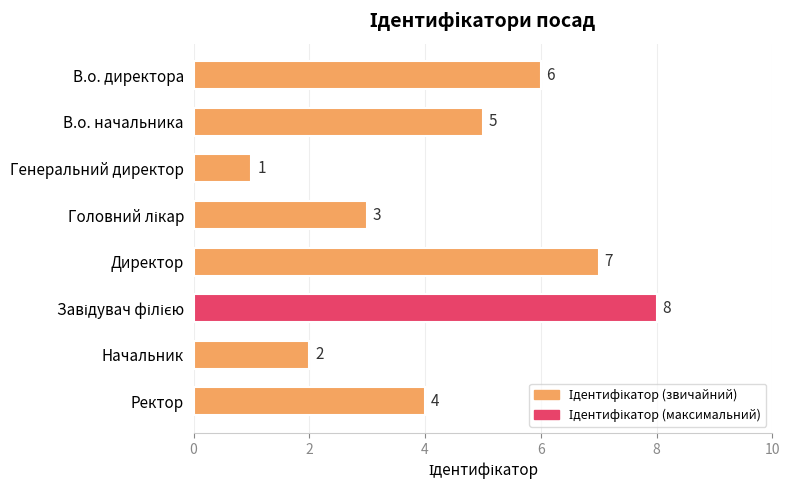

The chart shows a value of 6 at В.о. директора. True or false?

True